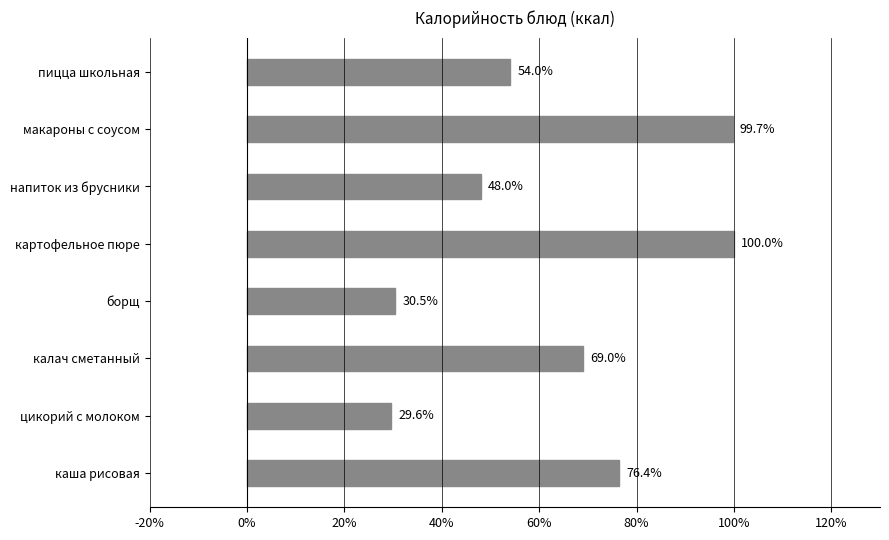

The chart shows a value of 48.0 at напиток из брусники. True or false?

True